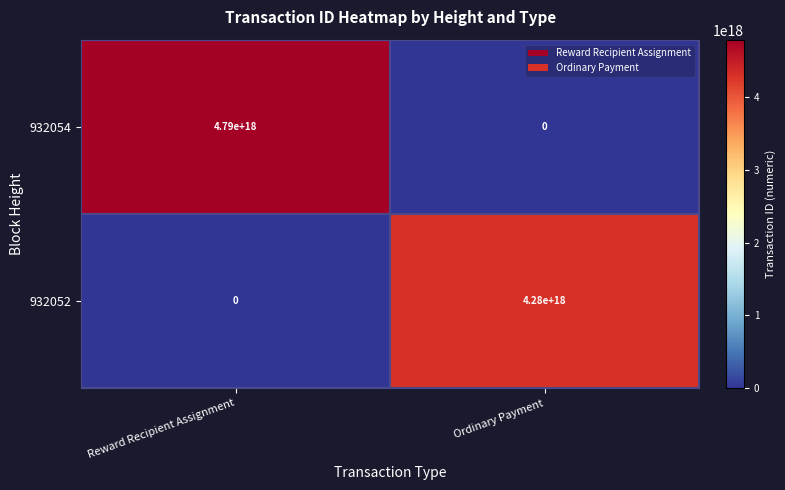

At which category is the sum across all series the highest?

Reward Recipient Assignment